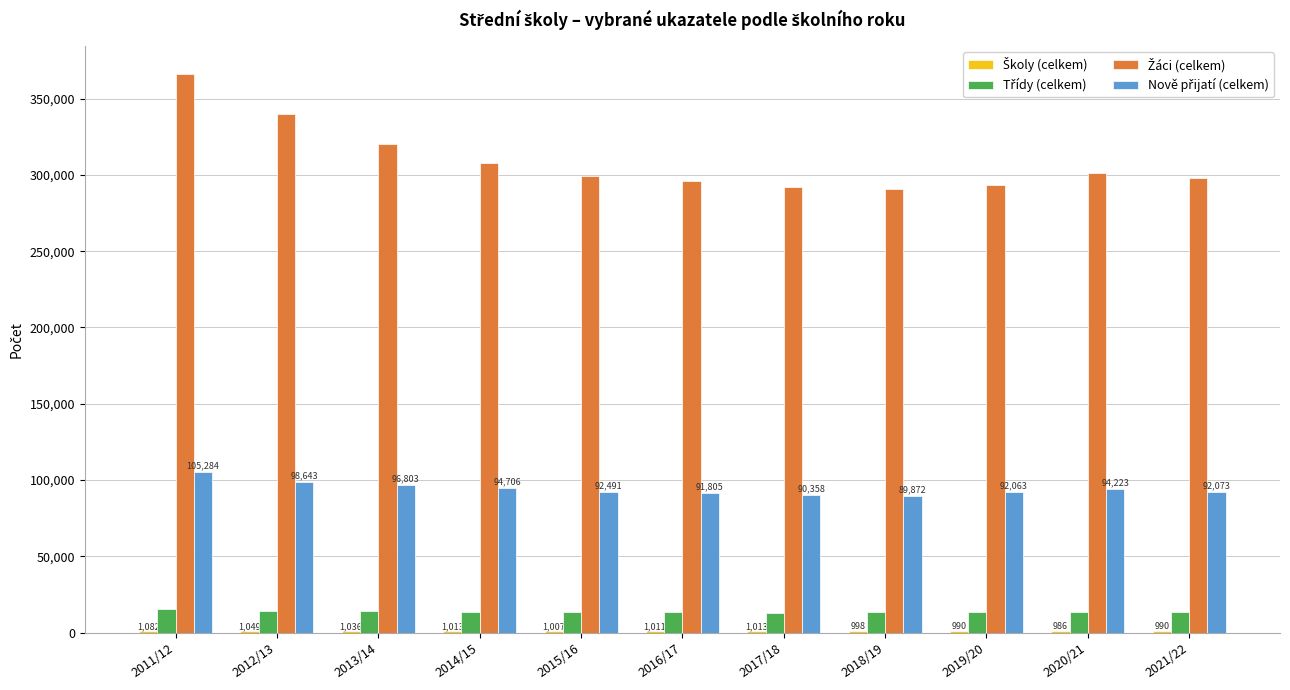

What is the maximum value shown in the chart?

366255.0